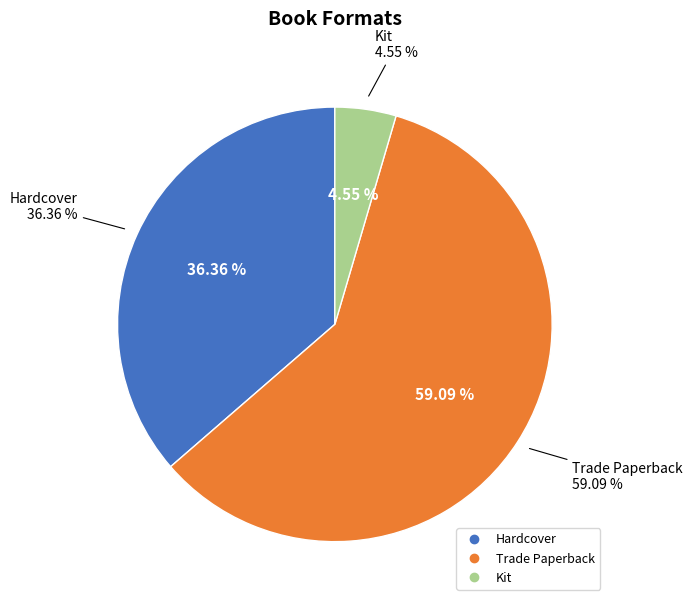

What percentage is the Hardcover slice, to the nearest percent?

36%